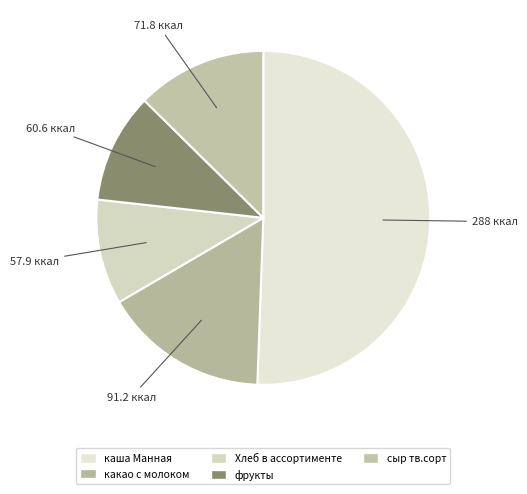

What is the change in value from какао с молоком to фрукты?

-30.6